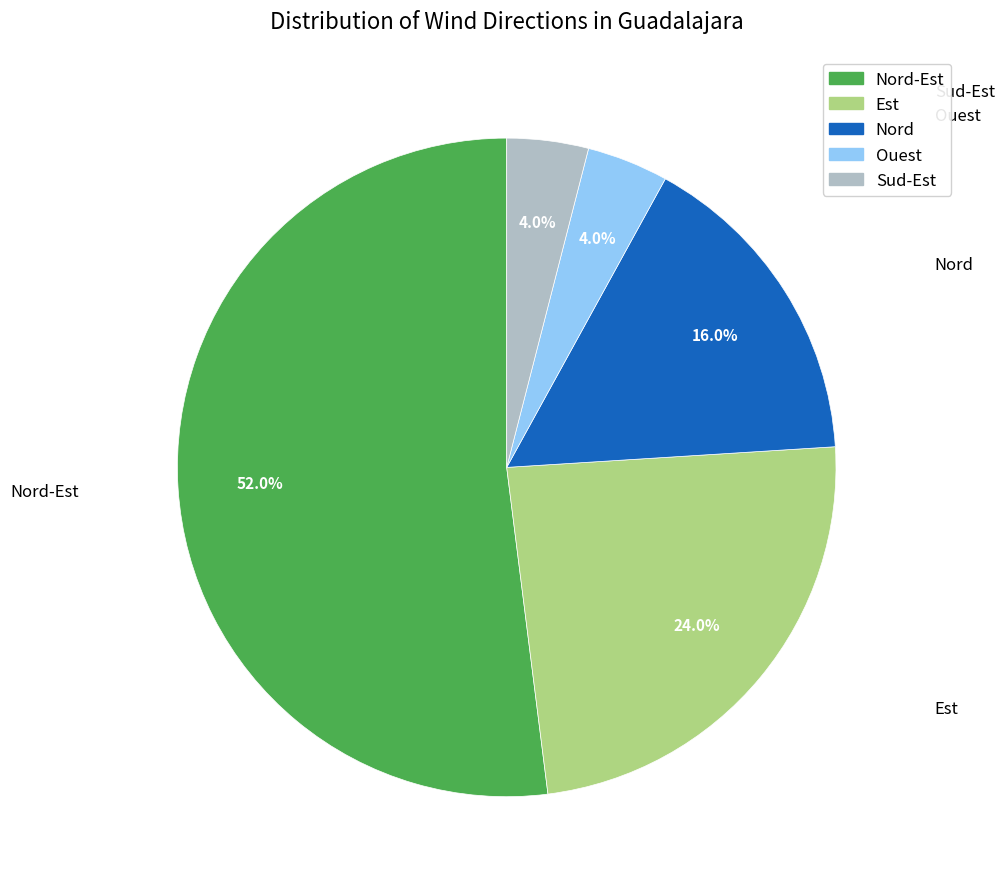

Is there a majority slice in this chart?

Yes